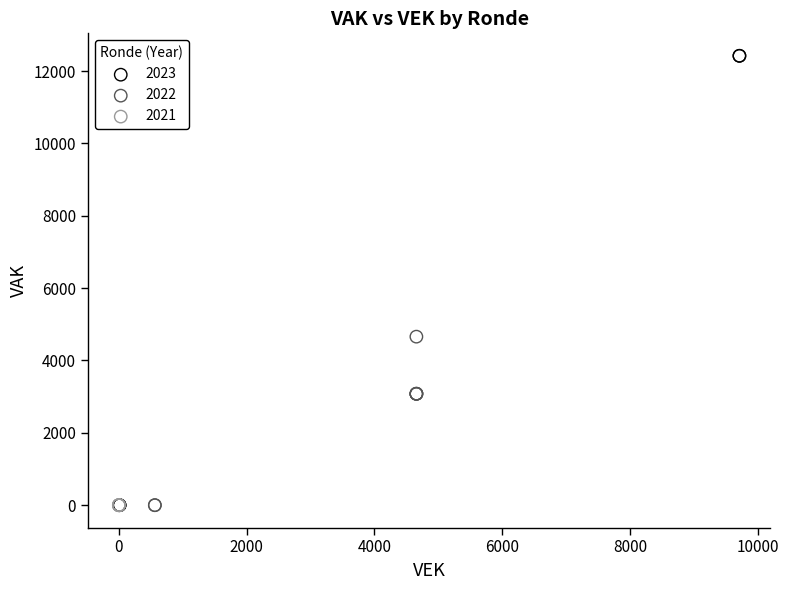

Which series contains the highest Y value?

2023